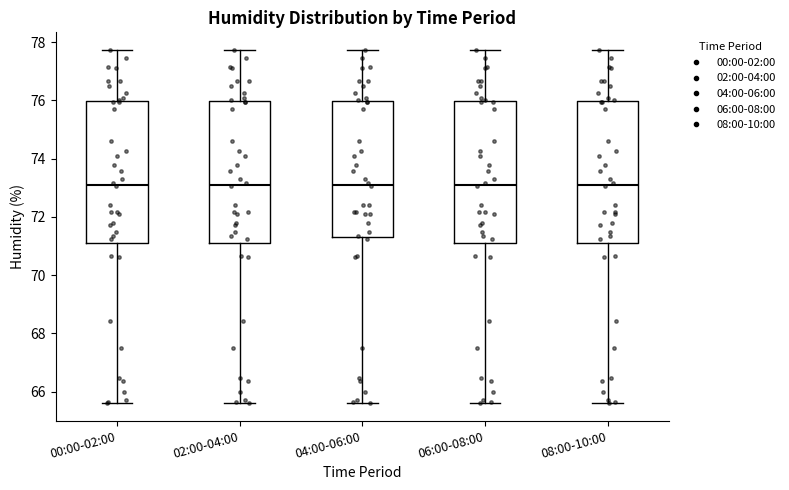

Where is the upper edge of the box for 08:00-10:00 on the y-axis? The values are not printed on the chart, so give them approximately, as read against the axis.

76.0